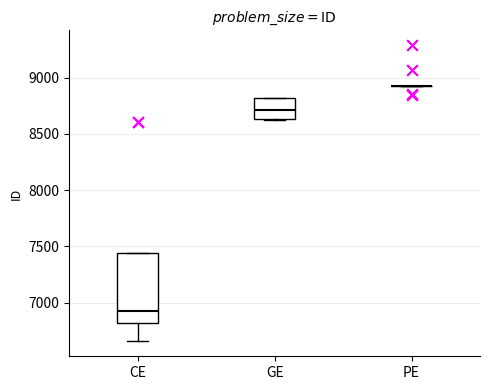

Reading left to right, transcribe this box plot: for each box, give where its median line is, the range the box spans, and where its two whiskers end, as read against the y-axis. The values are not printed on the chart, so give them approximately, as read against the axis.

CE: median 6900, box 6800 to 7450, whiskers 6650 to 7450
GE: median 8700, box 8650 to 8800, whiskers 8600 to 8800
PE: box collapsed to a line at 8950, whiskers 8900 to 8950